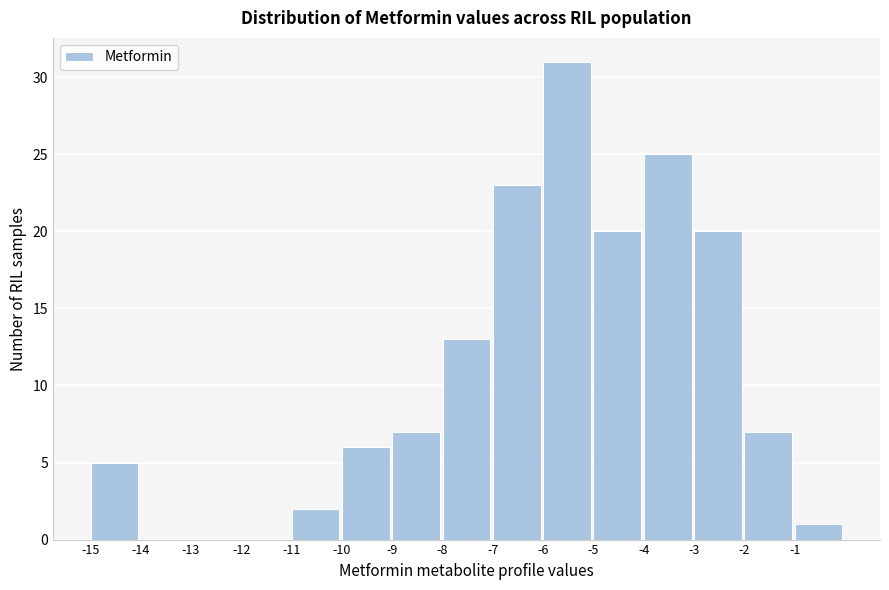

Reading left to right, transcribe this chart: for each bar, give the range it covers on the x-axis and its height. The values are not printed on the chart, so give them approximately, as read against the axis.

-15 to -14: 5
-14 to -13: 0
-13 to -12: 0
-12 to -11: 0
-11 to -10: 2
-10 to -9: 6
-9 to -8: 7
-8 to -7: 13
-7 to -6: 23
-6 to -5: 31
-5 to -4: 20
-4 to -3: 25
-3 to -2: 20
-2 to -1: 7
-1 to 0: 1